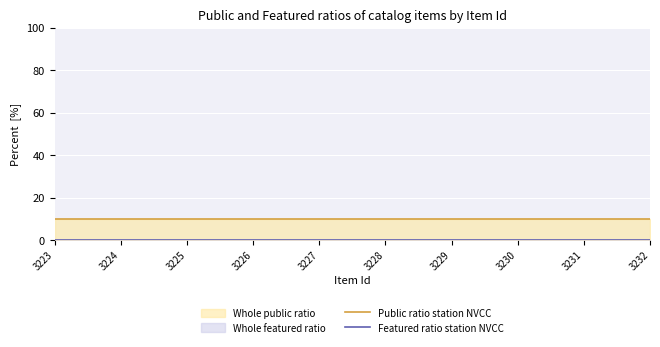

True or false: Featured ratio station NVCC and Public ratio station NVCC cross at least once.

False